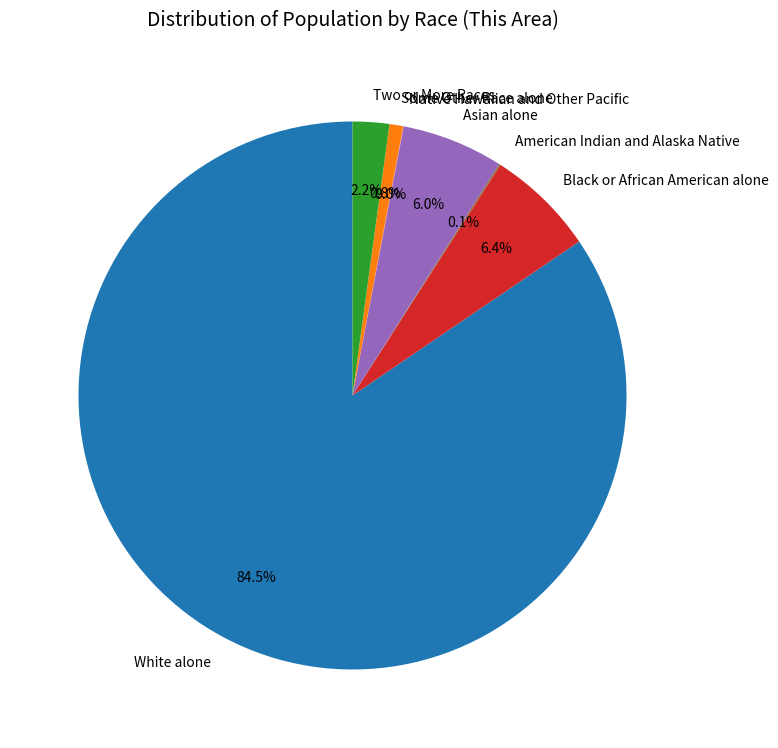

How much of the chart is everything except Two or More Races?

97.8%